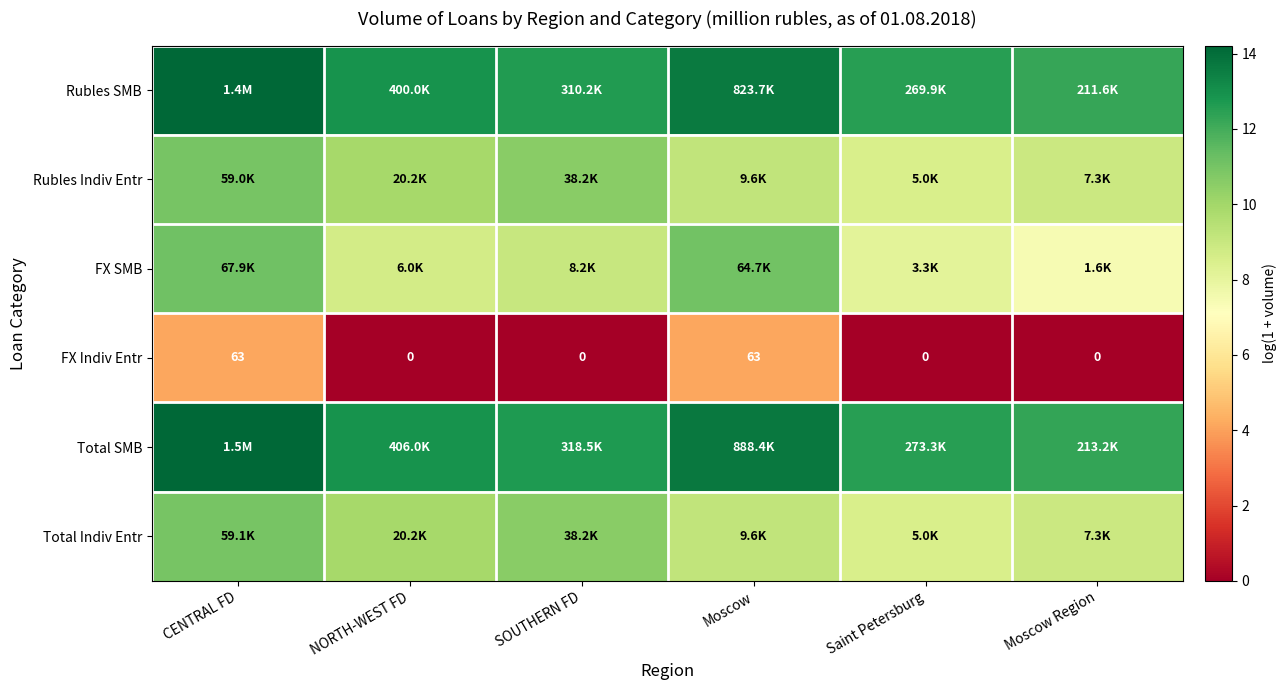

Is it true that FX Indiv Entr equals 0.0 at Moscow Region?

True